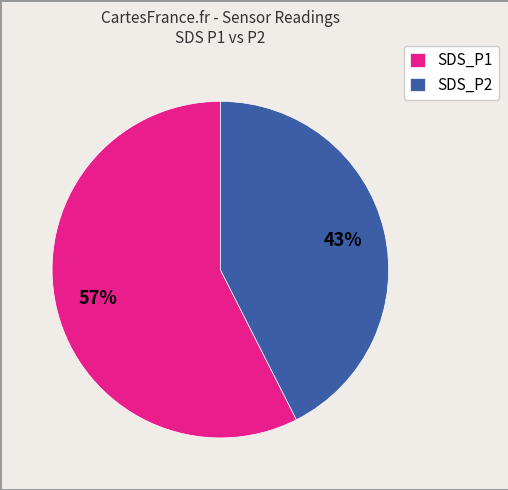

Rank the categories by value from highest to lowest.

SDS_P1, SDS_P2